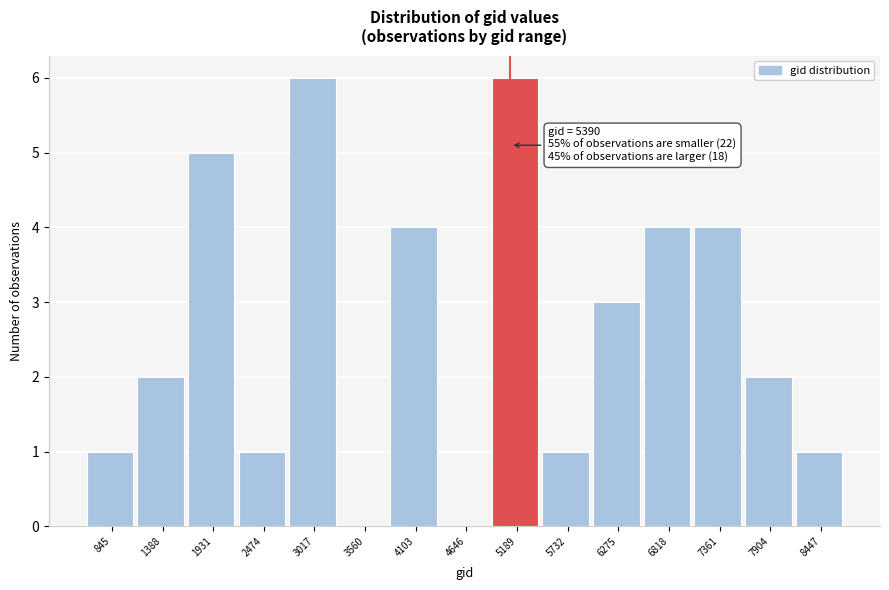

Reading left to right, list all the values displayed in this chart.

845=1	1388=2	1931=5	2474=1	3017=6	3560=0	4103=4	4646=0	5189=6	5732=1	6275=3	6818=4	7361=4	7904=2	8447=1